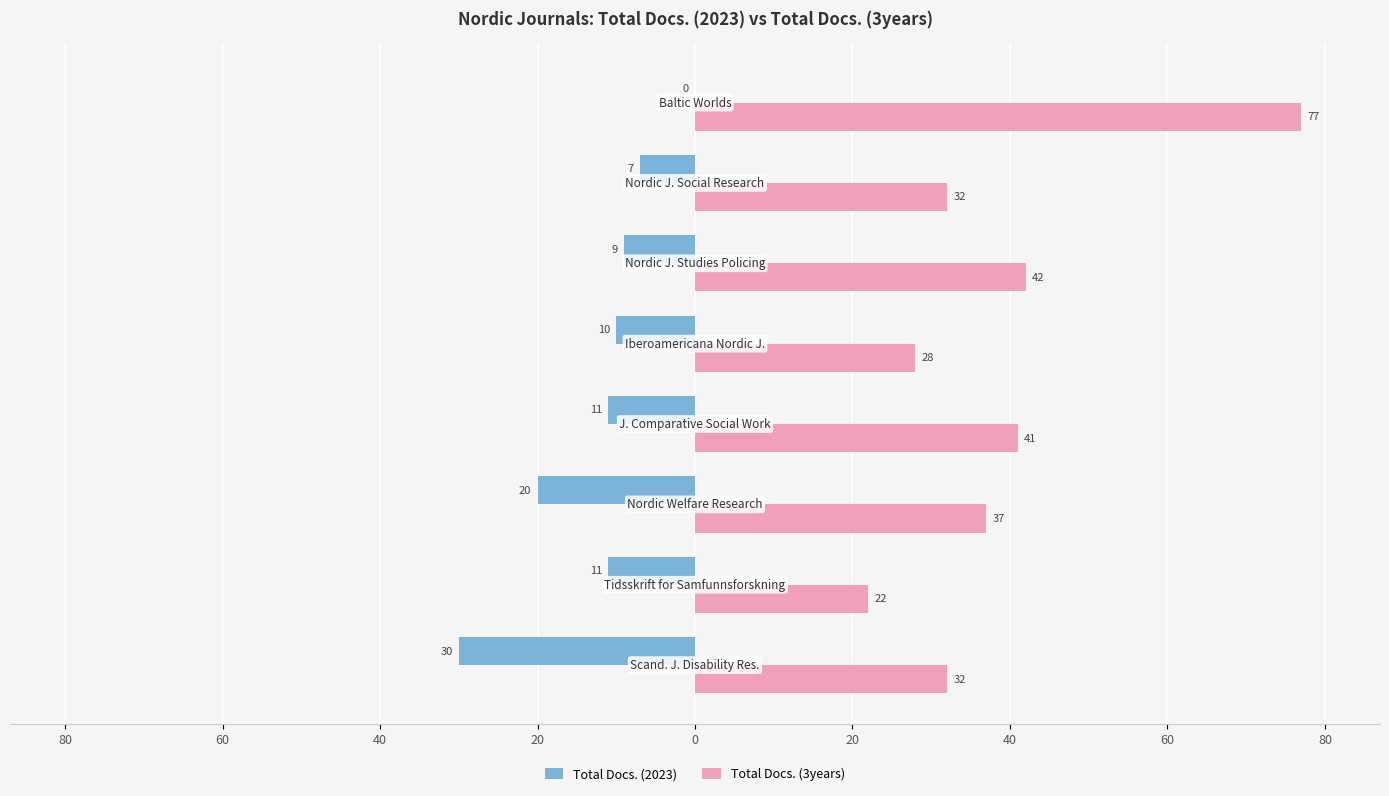

Reading right to left, list all the values displayed in this chart.

Total Docs. (2023): 0	-7	-9	-10	-11	-20	-11	-30
Total Docs. (3years): 77	32	42	28	41	37	22	32